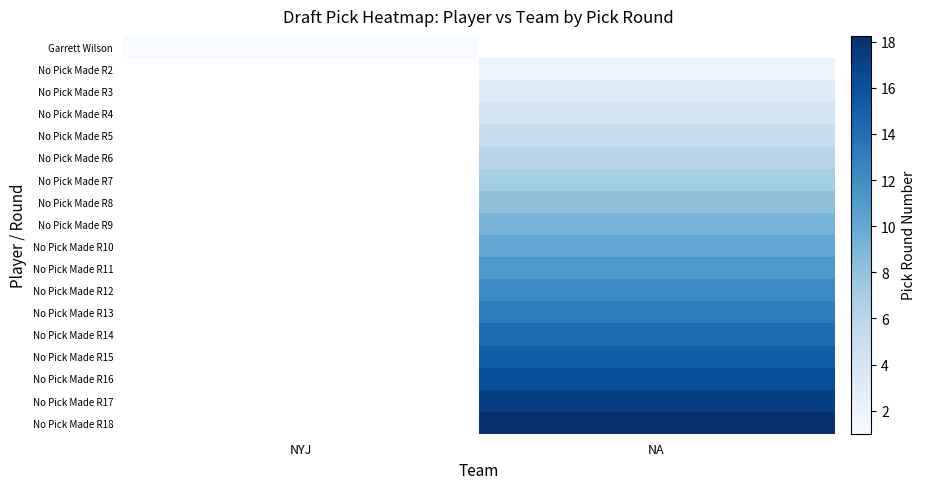

Count the number of categories in the chart.

2